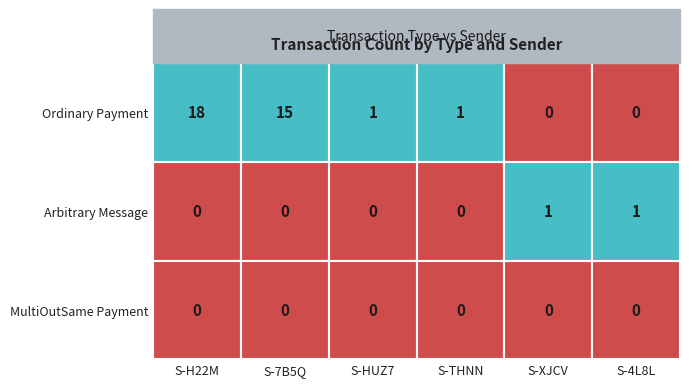

What is the maximum value shown in the chart?

18